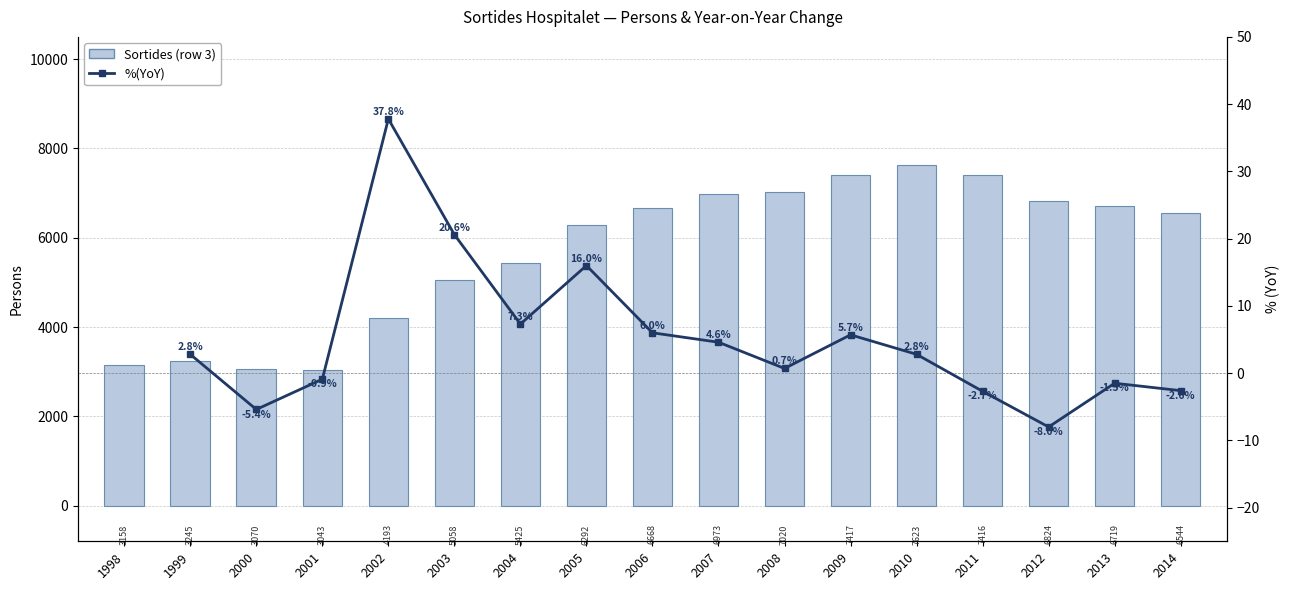

At which category is the sum across all series the highest?

2010